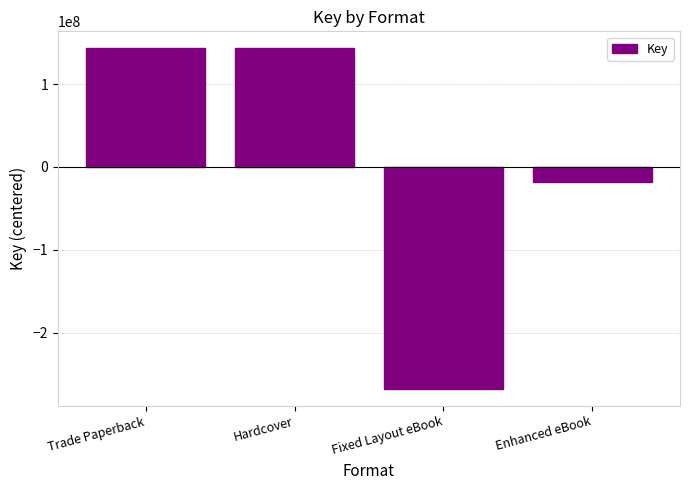

Which category has the lowest value across all series?

Fixed Layout eBook